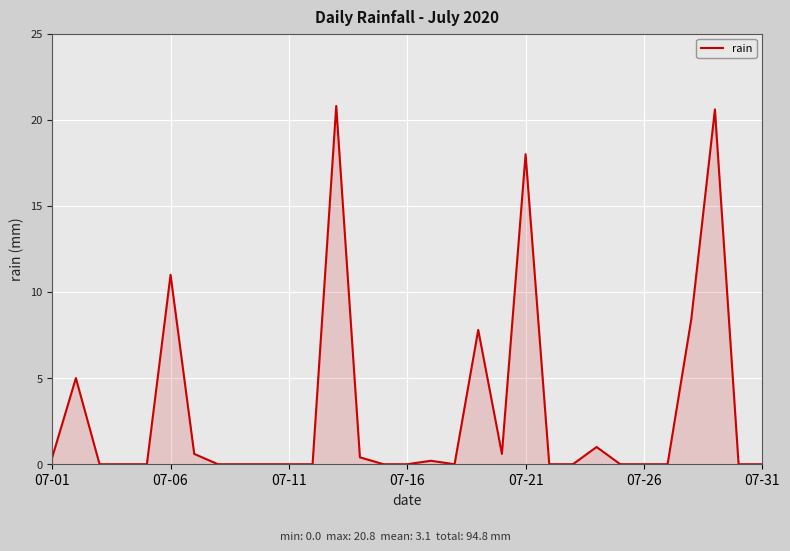

How many categories are shown in the chart?

31